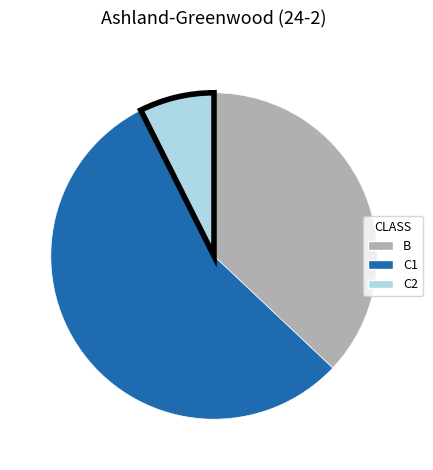

Is C2 the majority of the pie?

No